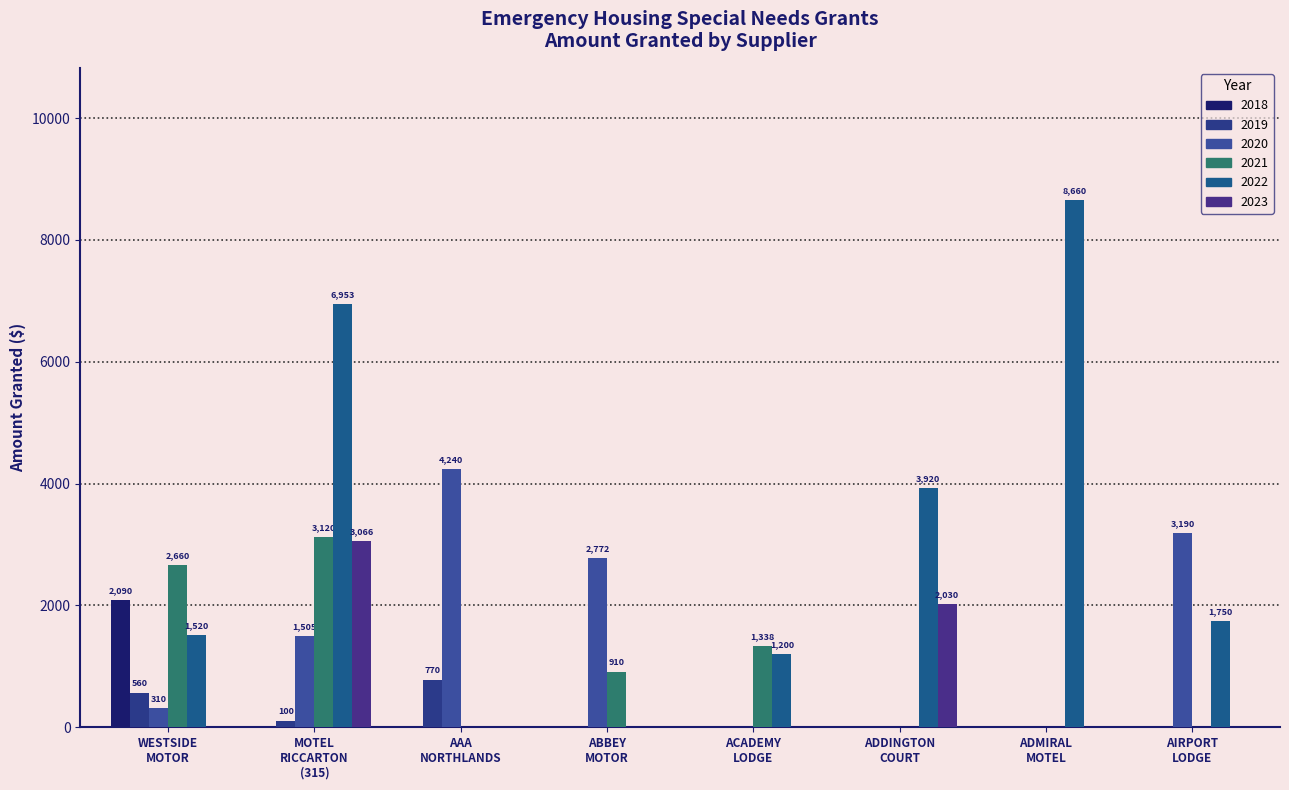

How many groups of bars are there?

8